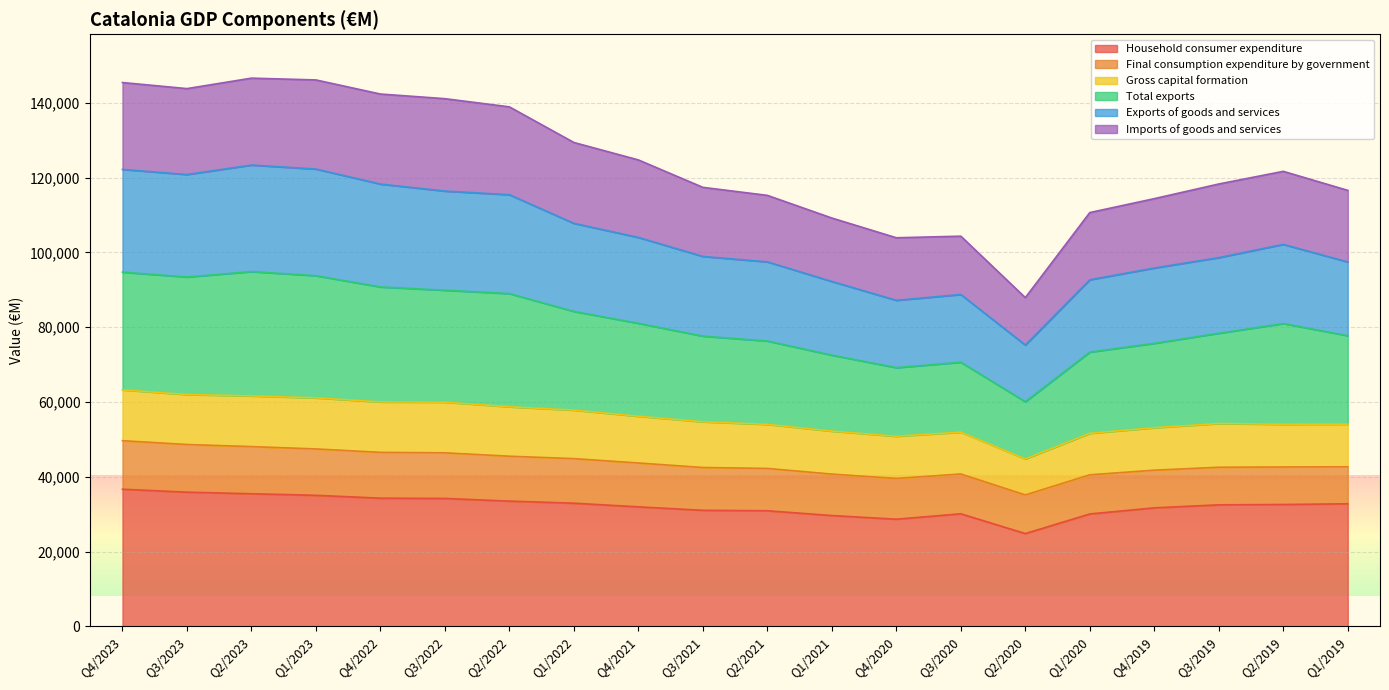

Is it true that Exports of goods and services equals 115423 at Q2/2022?

True